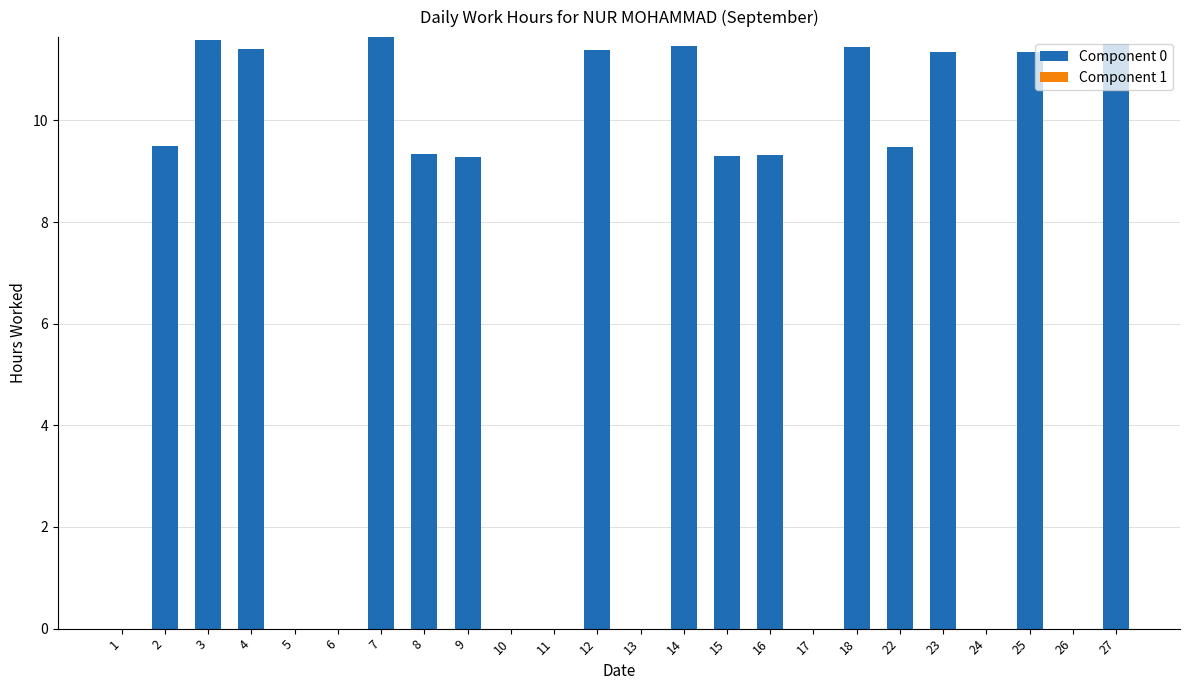

True or false: the data shows 11.6 at 3.

True